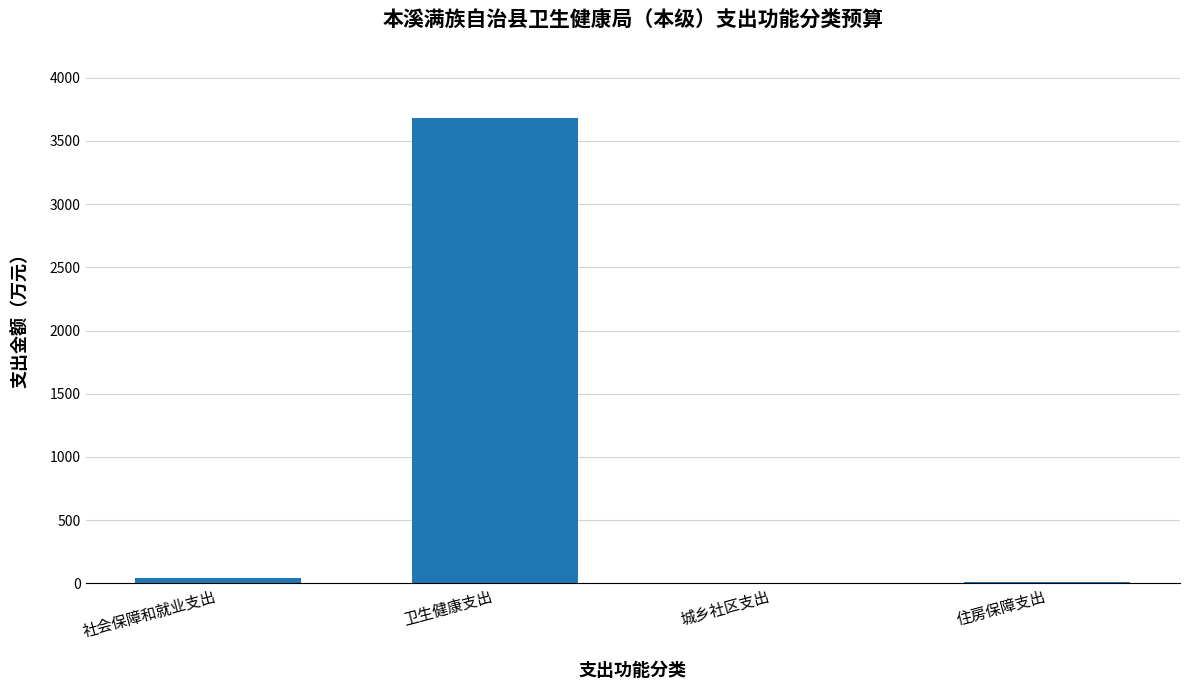

What is the change in value from 卫生健康支出 to 城乡社区支出?

-3679.1